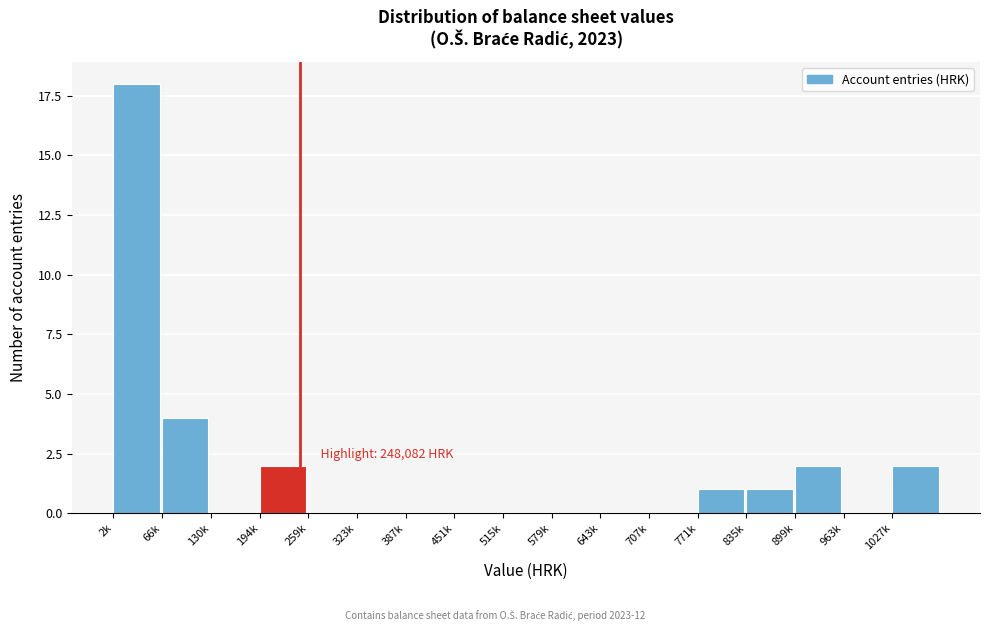

Reading right to left, transcribe all the data shown in this chart.

1027k=2	963k=0	899k=2	835k=1	771k=1	707k=0	643k=0	579k=0	515k=0	451k=0	387k=0	323k=0	259k=0	194k=2	130k=0	66k=4	2k=18